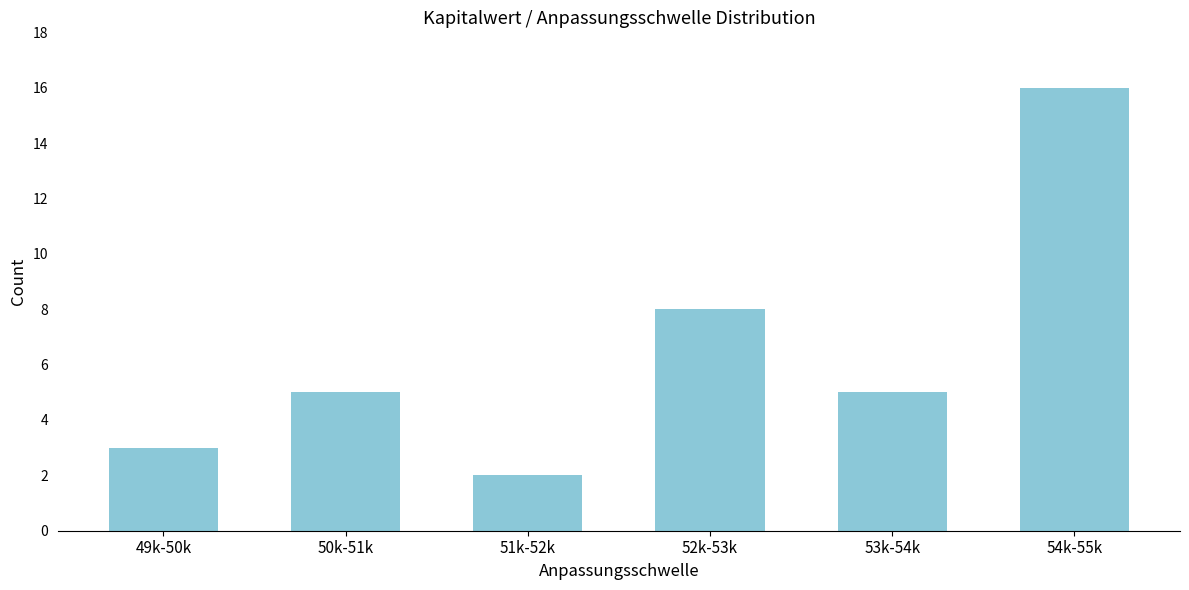

Reading left to right, extract all data points from this chart.

49k-50k=3	50k-51k=5	51k-52k=2	52k-53k=8	53k-54k=5	54k-55k=16